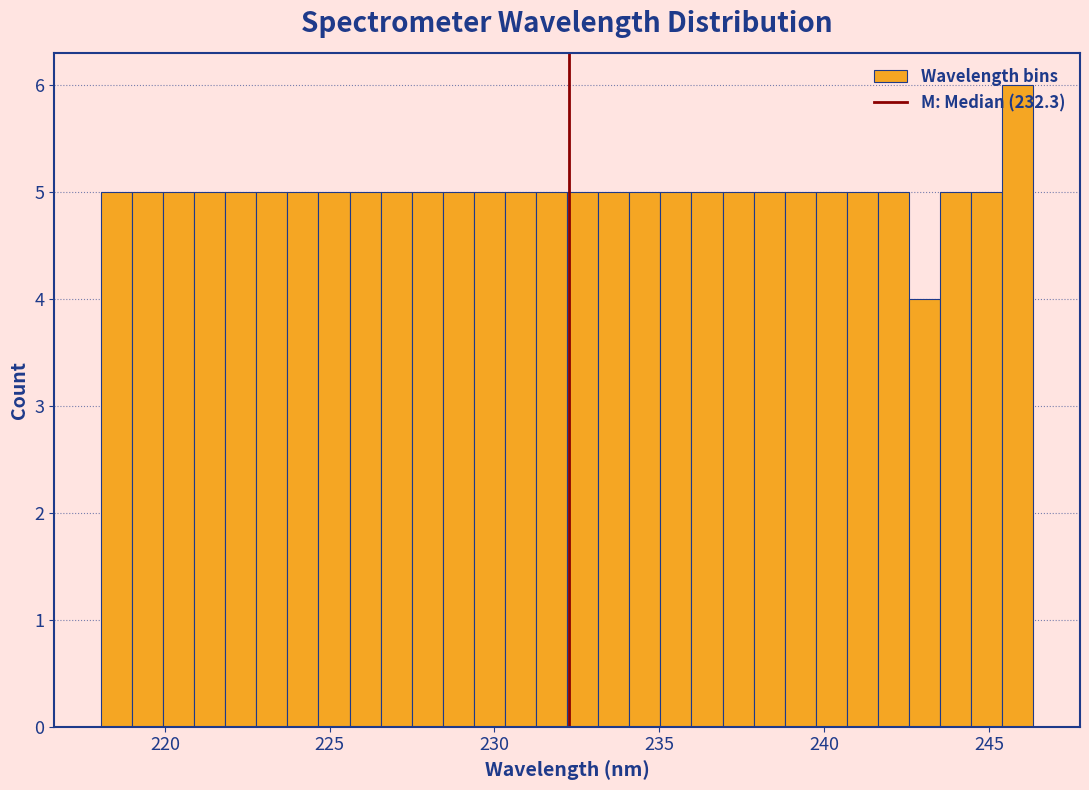

Around what value on the x-axis is the tallest bar? Give the approximate position of its centre, as read against the axis.

246.0